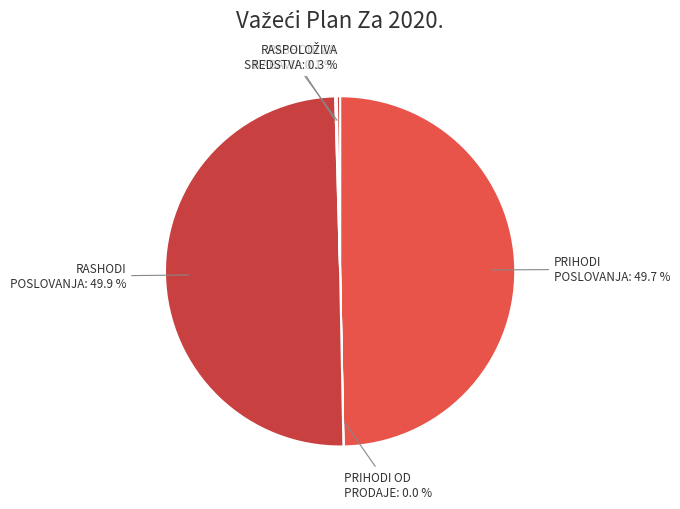

How many slices are in this pie chart?

5